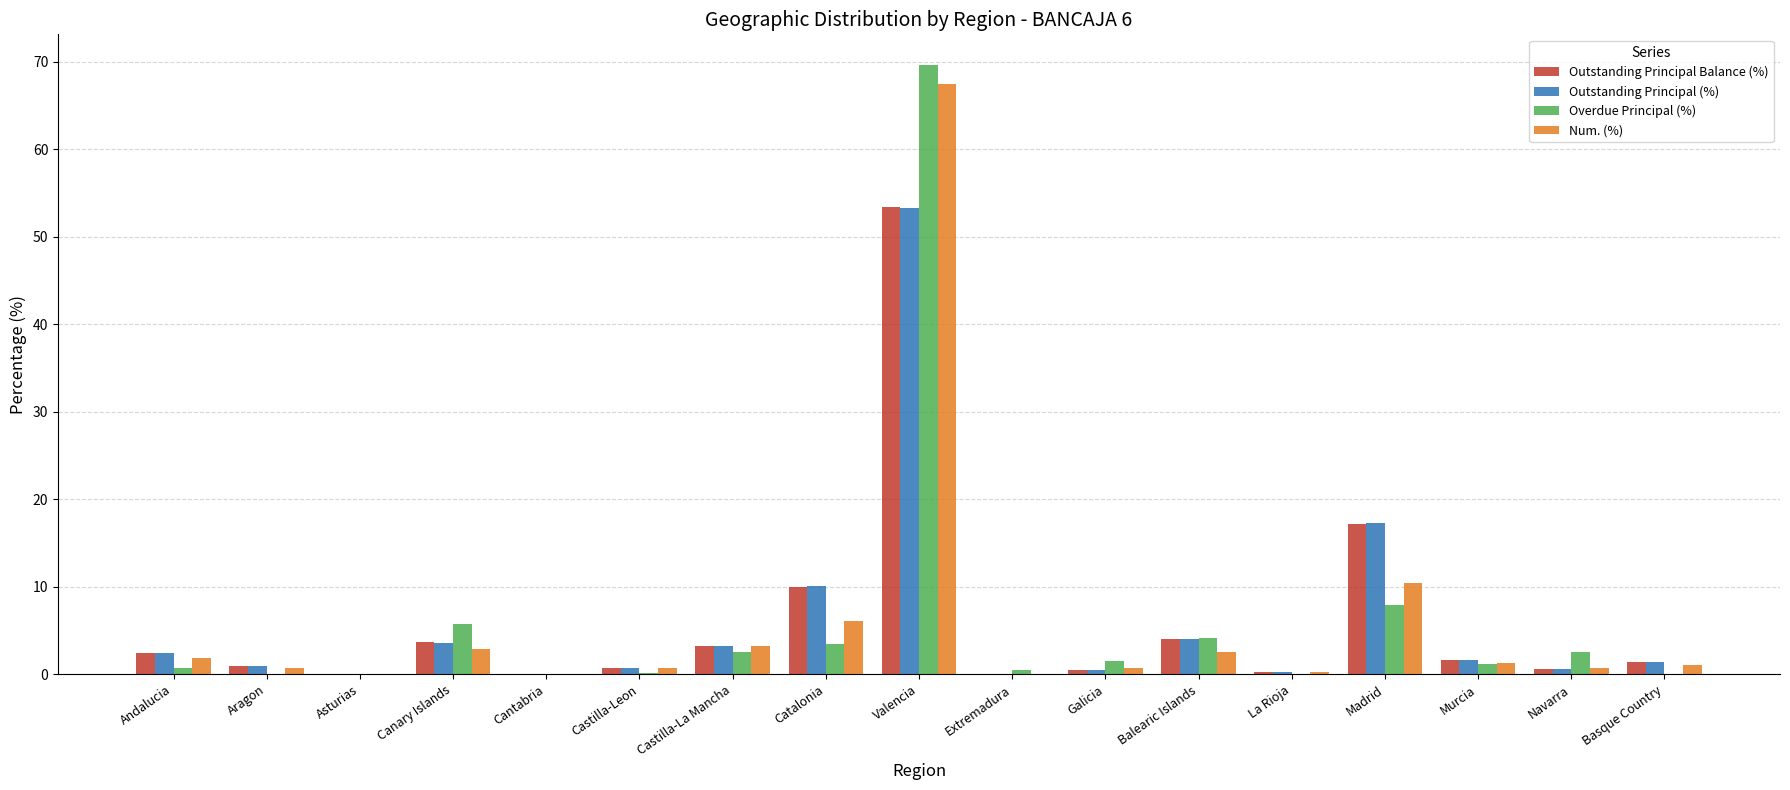

At which label is Outstanding Principal Balance (%) closest to 26?

Madrid